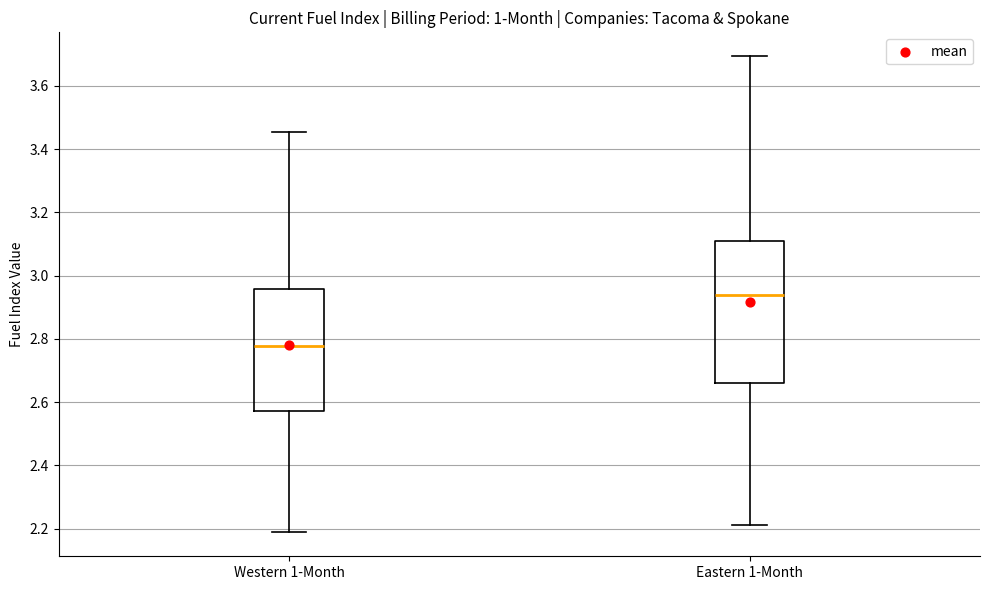

Which box is the tallest, from its lower edge to its upper edge?

Eastern 1-Month